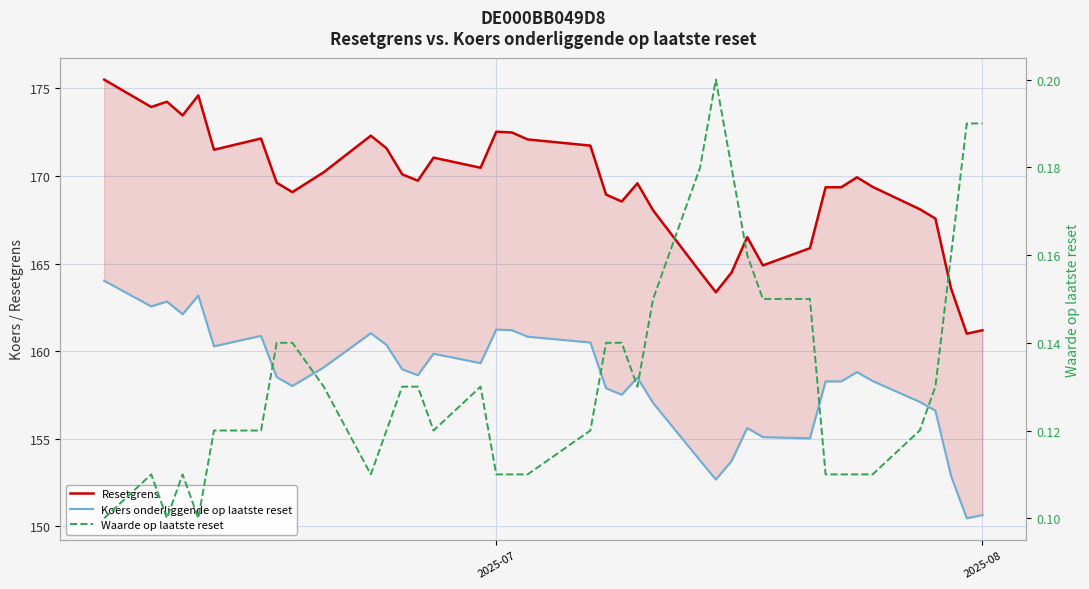

At how many categories does at least one series exceed 38?

39